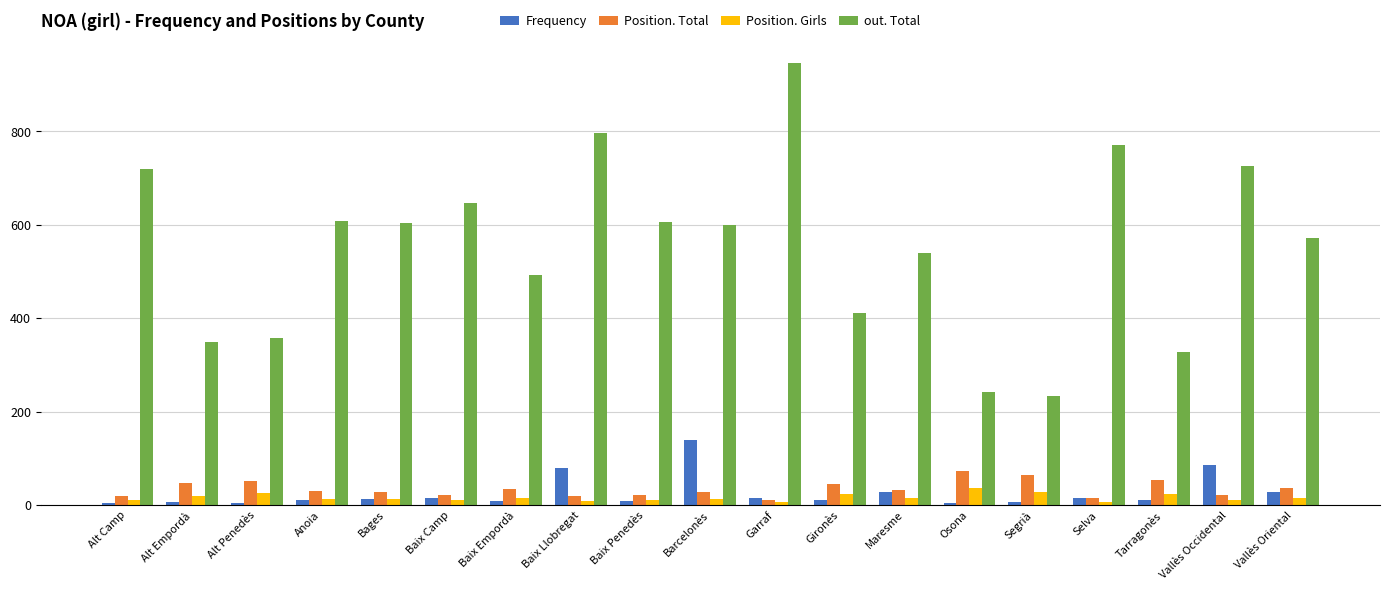

What is the sum of the Position. Total values at Alt Empordà and Alt Camp?

66